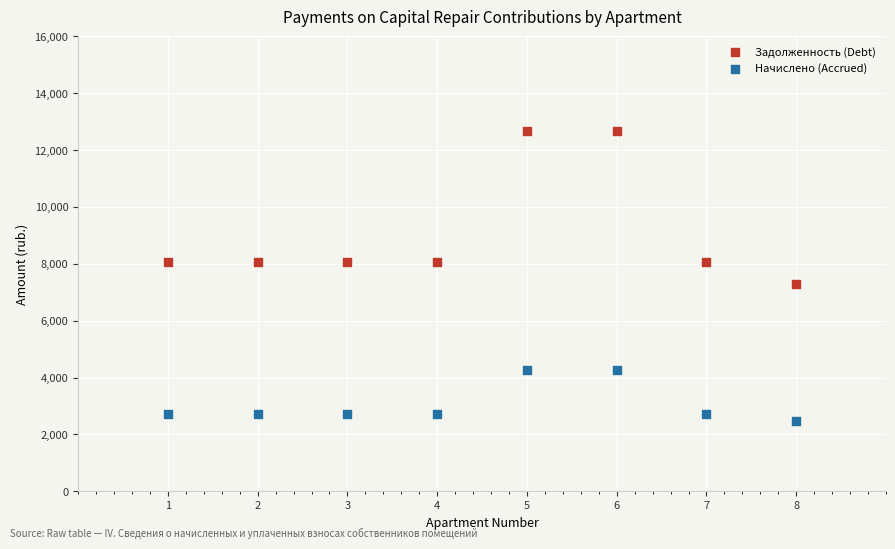

Which series has the widest spread of Y values?

Задолженность (Debt)